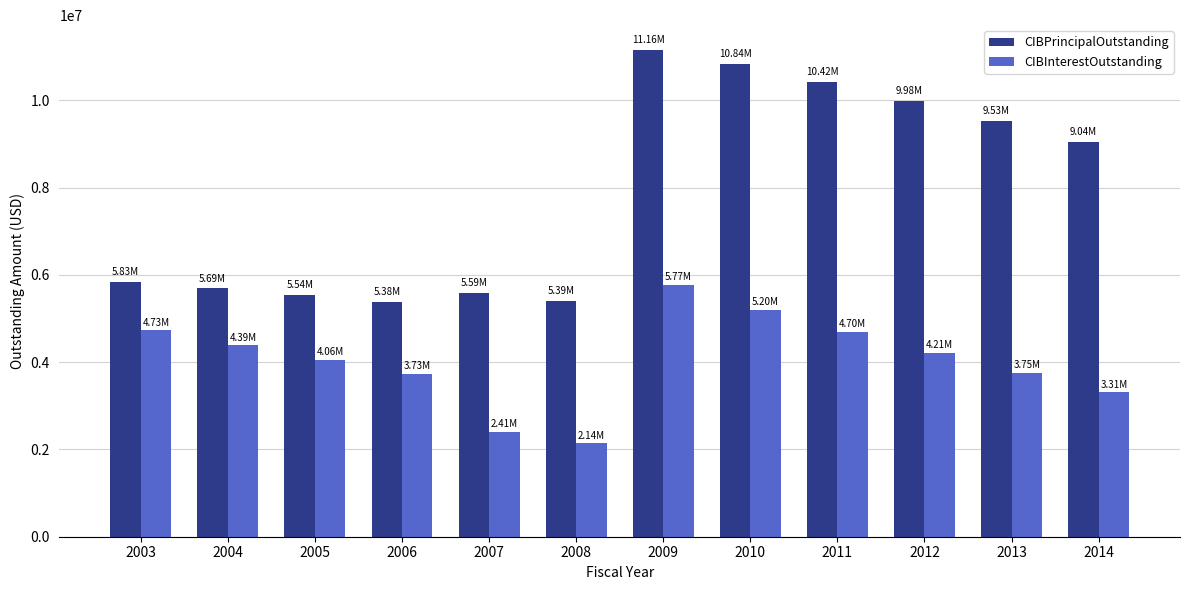

At 2012, list the series in order from largest to smallest.

CIBPrincipalOutstanding, CIBInterestOutstanding